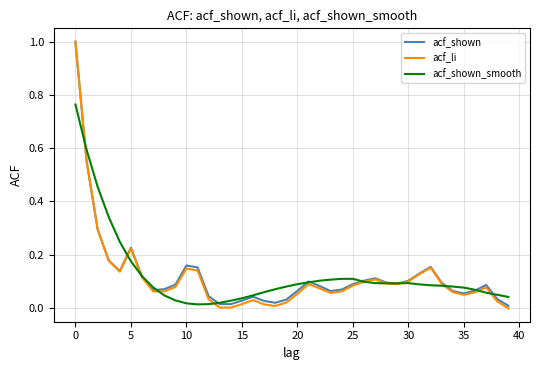

What is the maximum value shown in the chart?

1.0